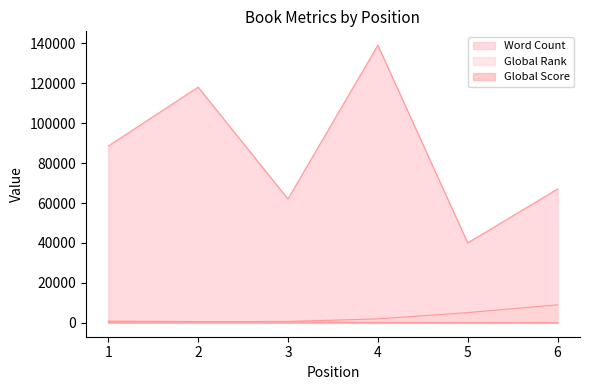

Where is Global Rank nearest to the value 4702?

5